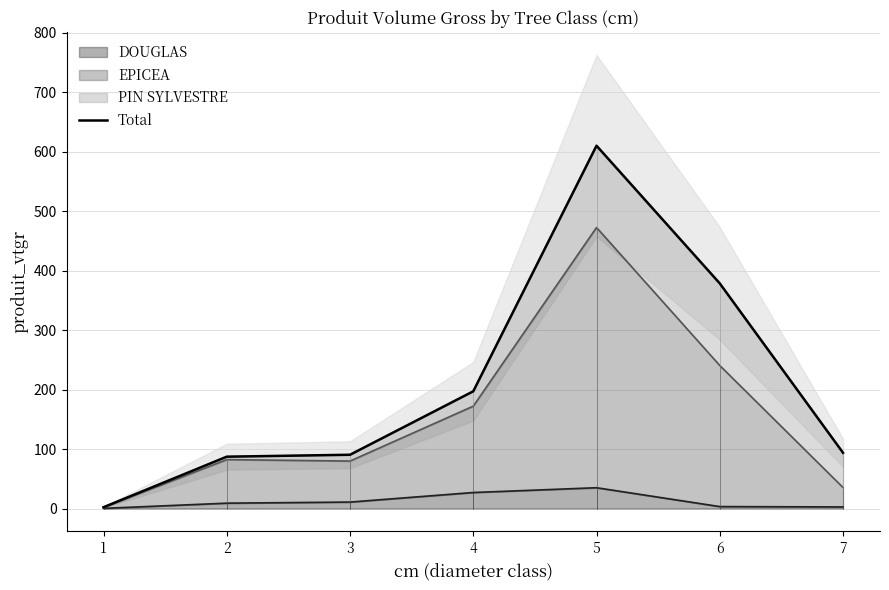

What is the value of the 3rd point from the left?

90.4